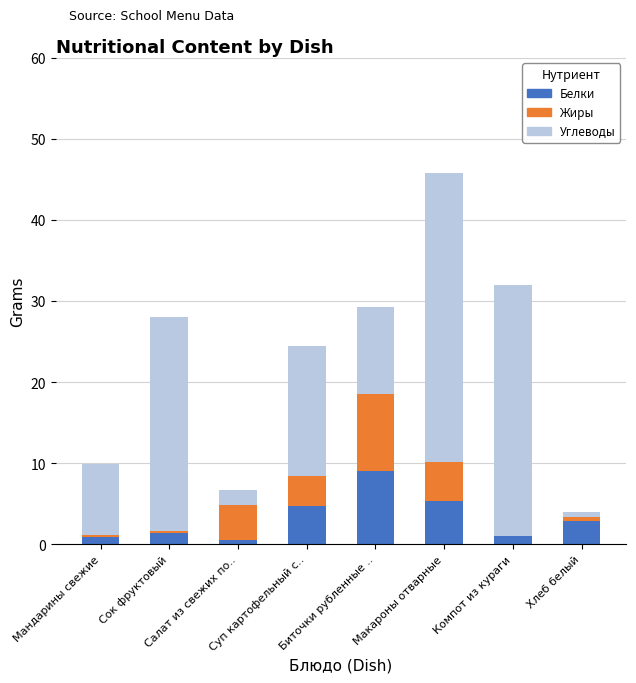

Count the number of categories in the chart.

8